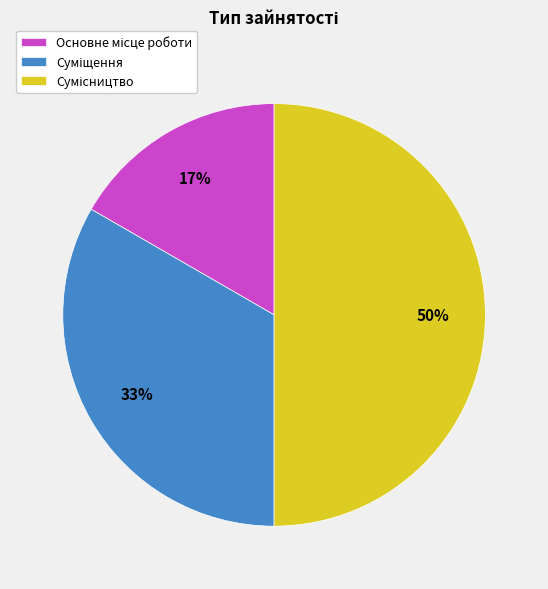

To the nearest percent, what is the difference between the largest and smallest slice percentages?

33%